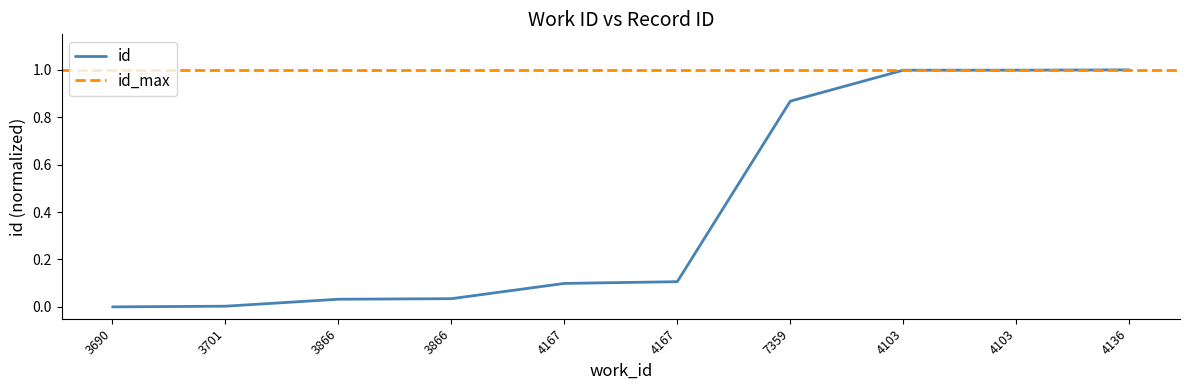

What is the difference between the values at 4103 and 3701?

1.0